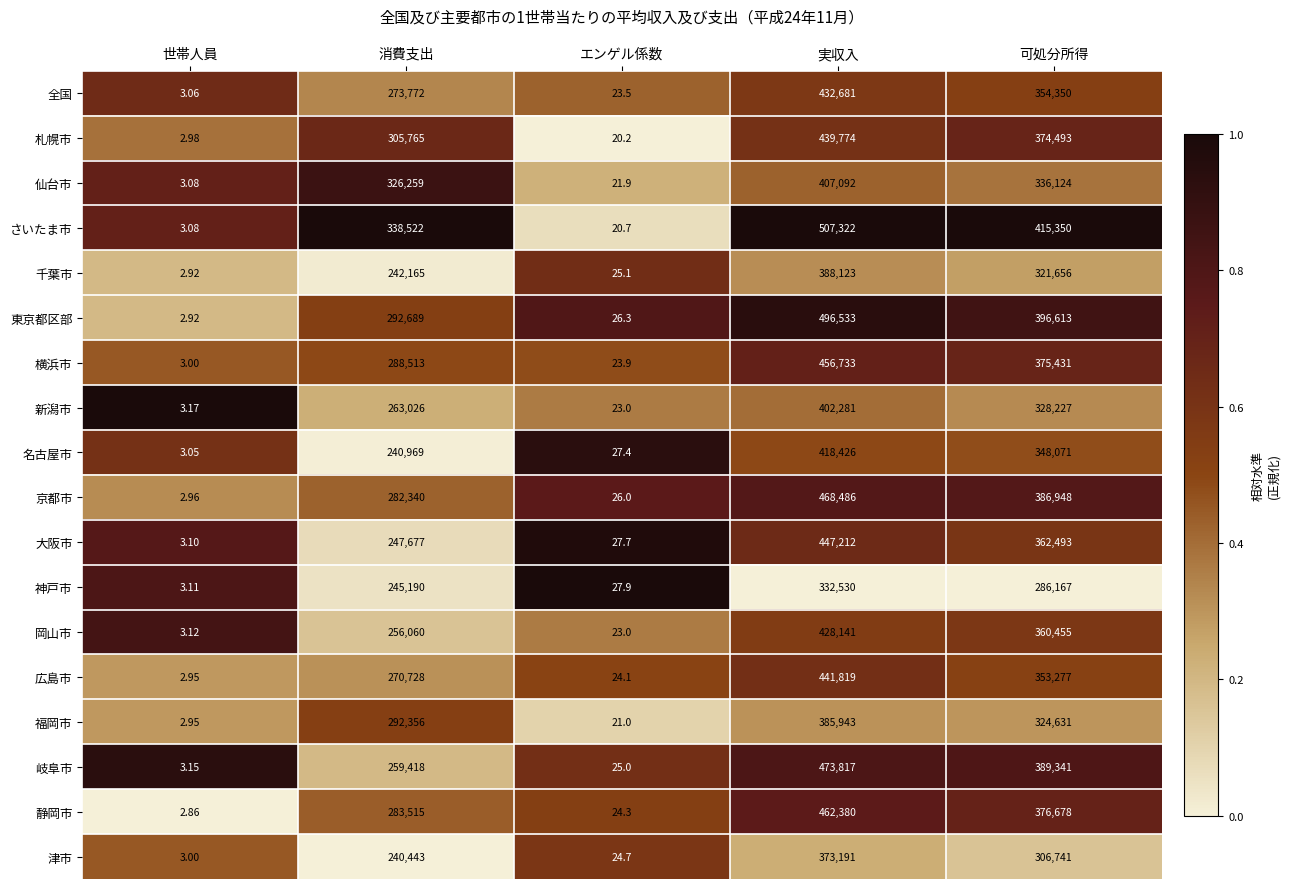

At which label is 津市 closest to 186597?

消費支出